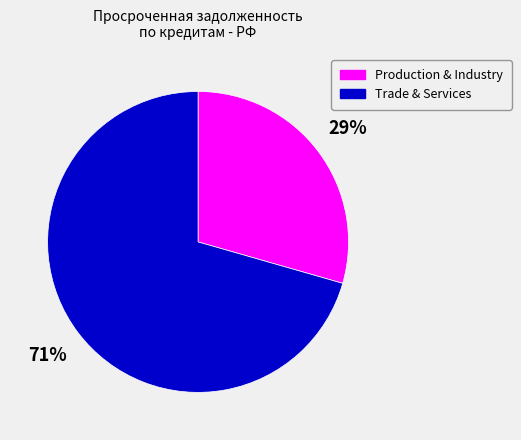

Does any single category account for the majority?

Yes